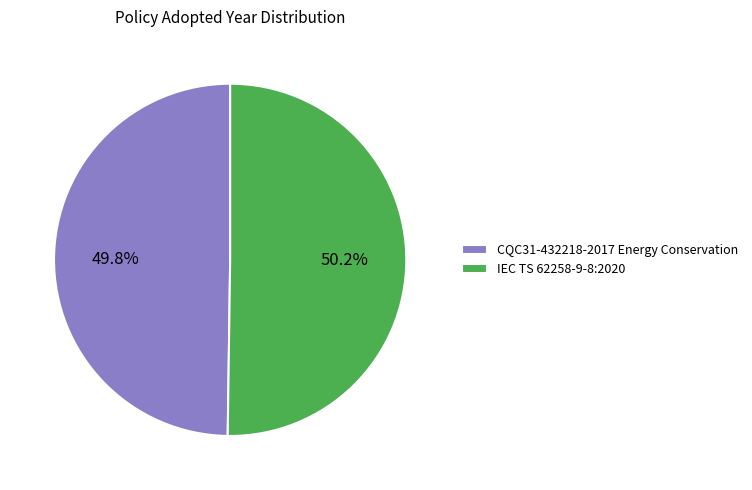

How much of the chart is everything except CQC31-432218-2017 Energy Conservation?

50.2%